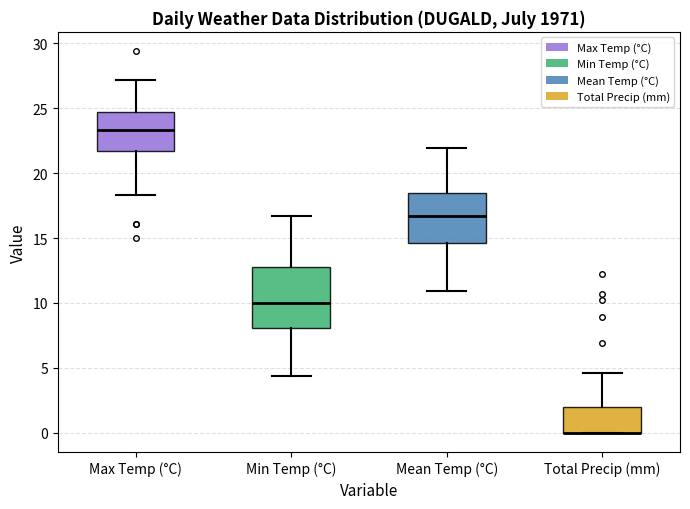

Which box is the tallest, from its lower edge to its upper edge?

Min Temp (°C)